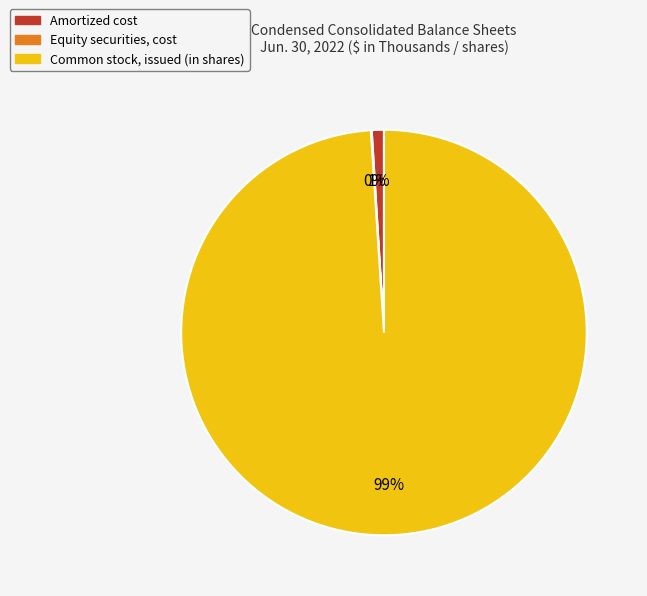

Is the sum of Common stock, issued (in shares) and Amortized cost greater than half?

Yes